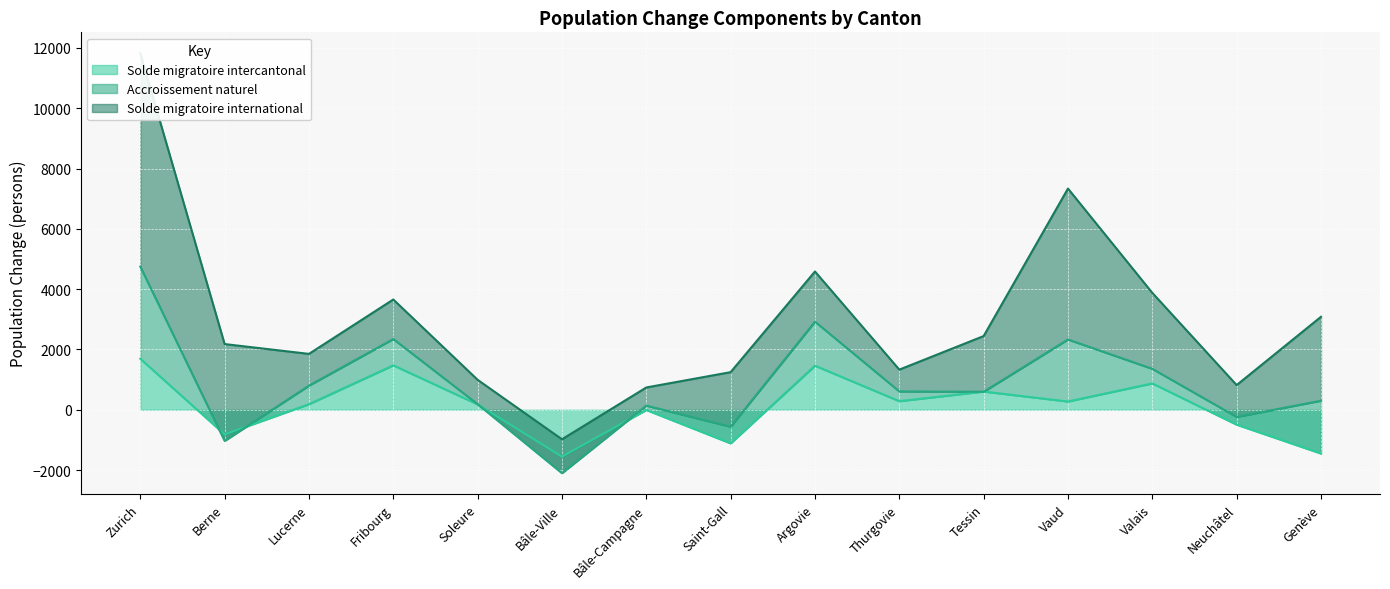

At which category is the sum across all series the highest?

Zurich